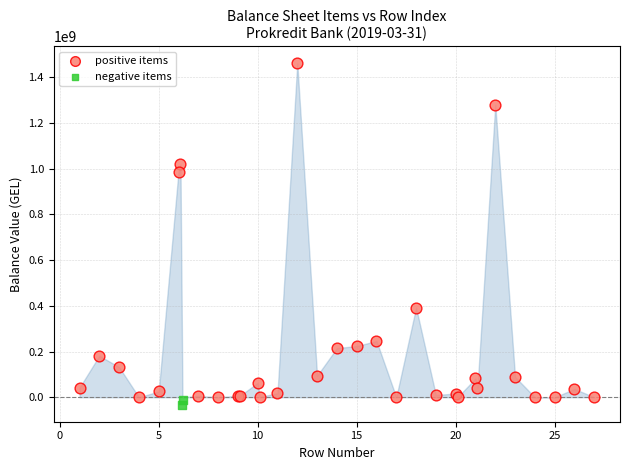

Which series contains the highest Y value?

positive items